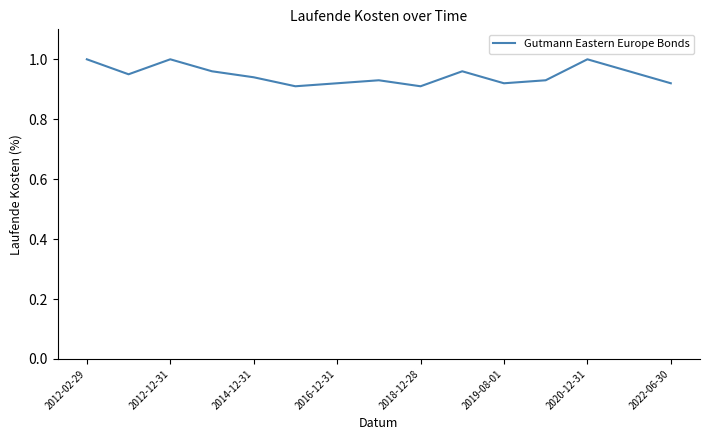

Which has a higher value, 2019-08-01 or 2012-02-29?

2012-02-29